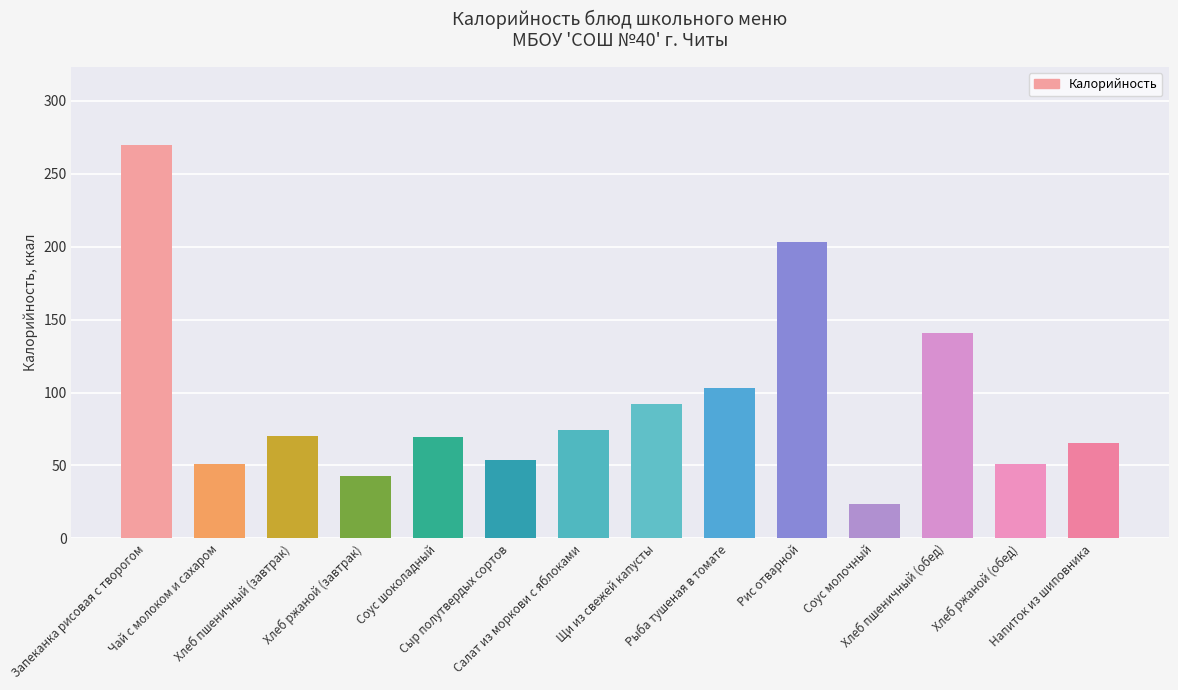

What is the difference between the maximum and minimum values?

245.6